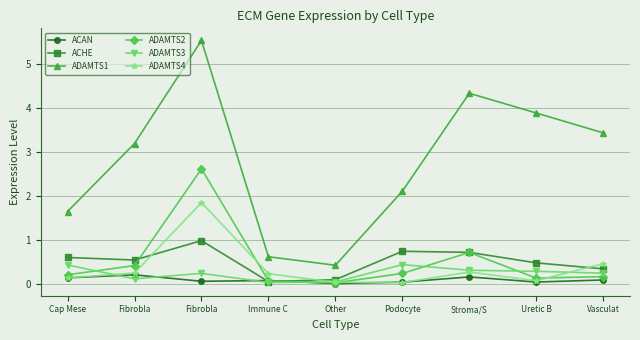

Count the number of data series in this chart.

6